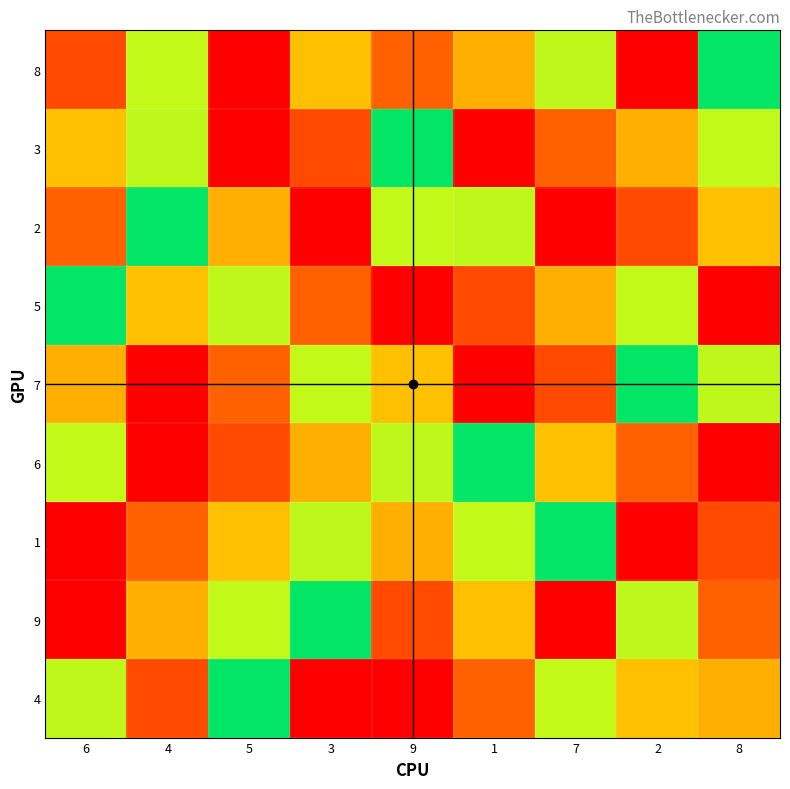

Reading right to left, transcribe all the data shown in this chart.

8: 8=5	2=1	7=4	1=7	9=2	3=3	5=9	4=6	6=8
3: 8=6	2=7	7=2	1=9	9=5	3=8	5=1	4=4	6=3
2: 8=3	2=8	7=9	1=4	9=6	3=1	5=7	4=5	6=2
5: 8=1	2=6	7=7	1=8	9=9	3=2	5=4	4=3	6=5
7: 8=4	2=5	7=8	1=1	9=3	3=6	5=2	4=9	6=7
6: 8=9	2=2	7=3	1=5	9=4	3=7	5=8	4=1	6=6
1: 8=8	2=9	7=5	1=6	9=7	3=4	5=3	4=2	6=1
9: 8=2	2=4	7=1	1=3	9=8	3=5	5=6	4=7	6=9
4: 8=7	2=3	7=6	1=2	9=1	3=9	5=5	4=8	6=4